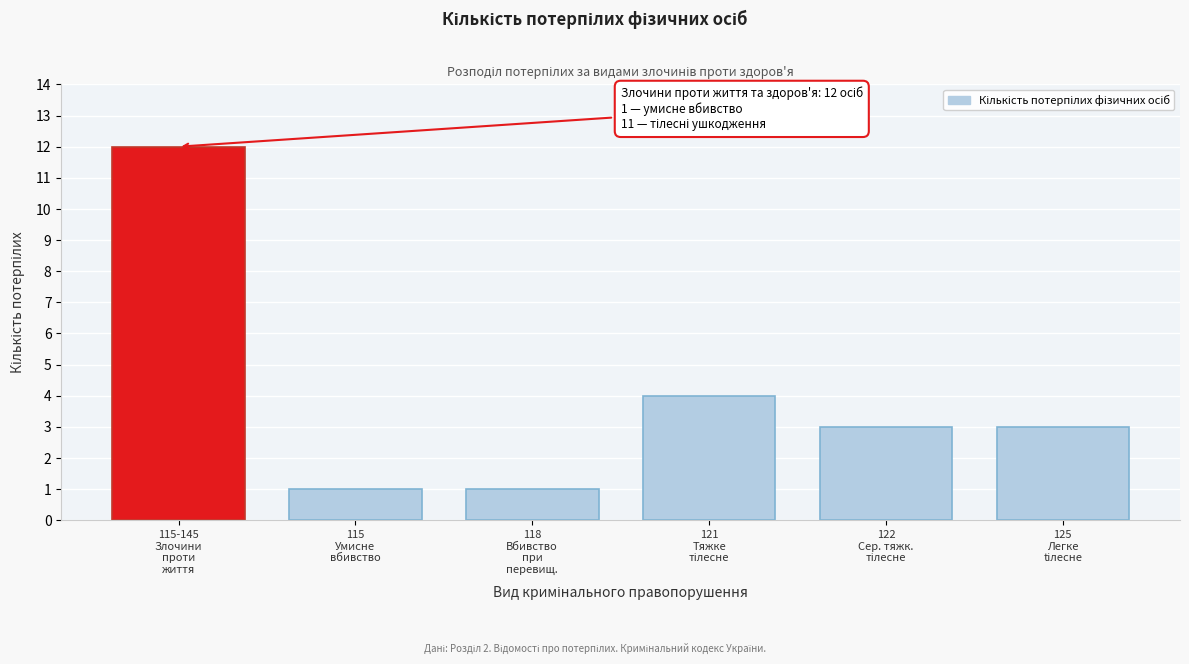

Reading right to left, extract all data points from this chart.

3	3	4	1	1	12